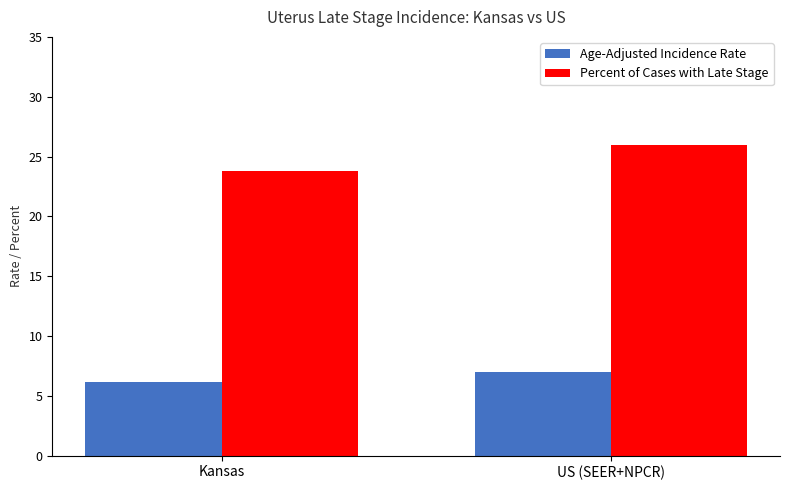

Are the bars horizontal?

No